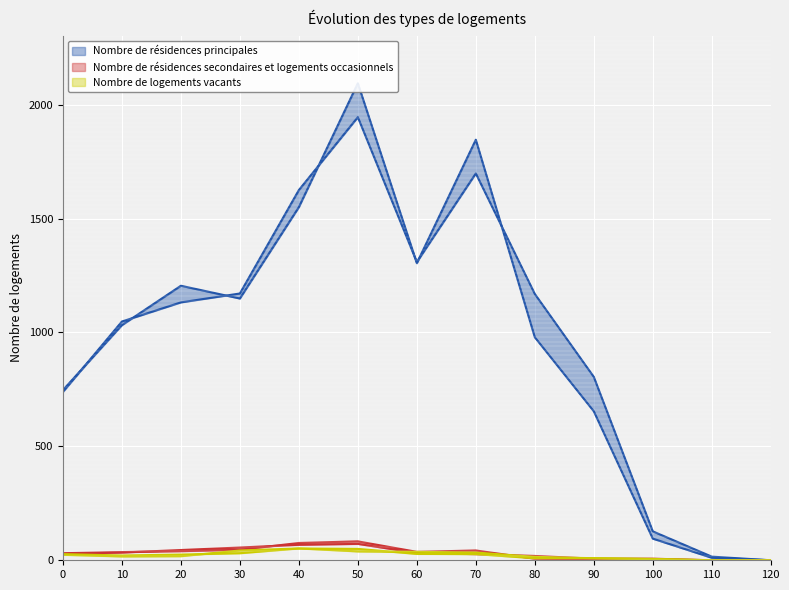

Where is the first local minimum for Nombre de logements vacants (f)?

10